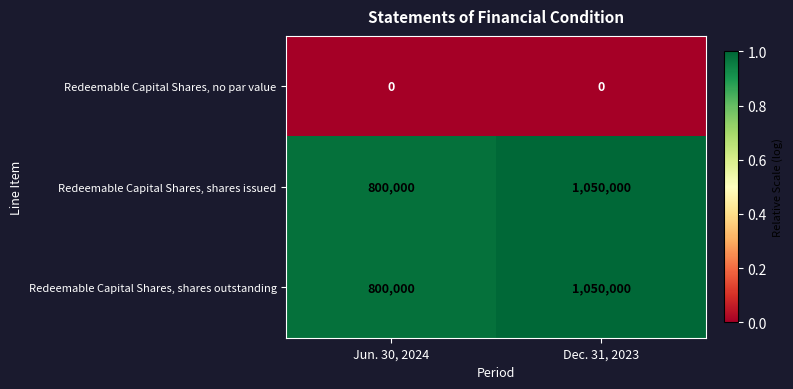

At which category is the sum across all series the highest?

Dec. 31, 2023